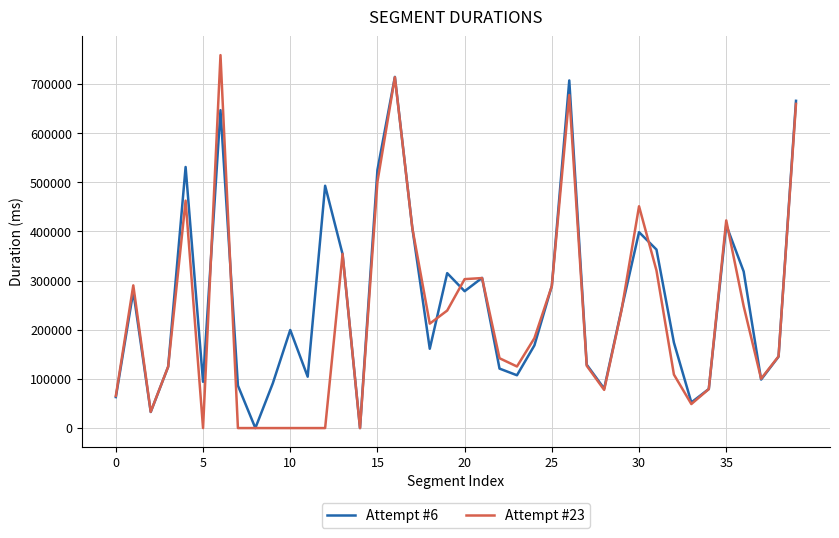

Which series has the largest range (max minus min)?

Attempt #23